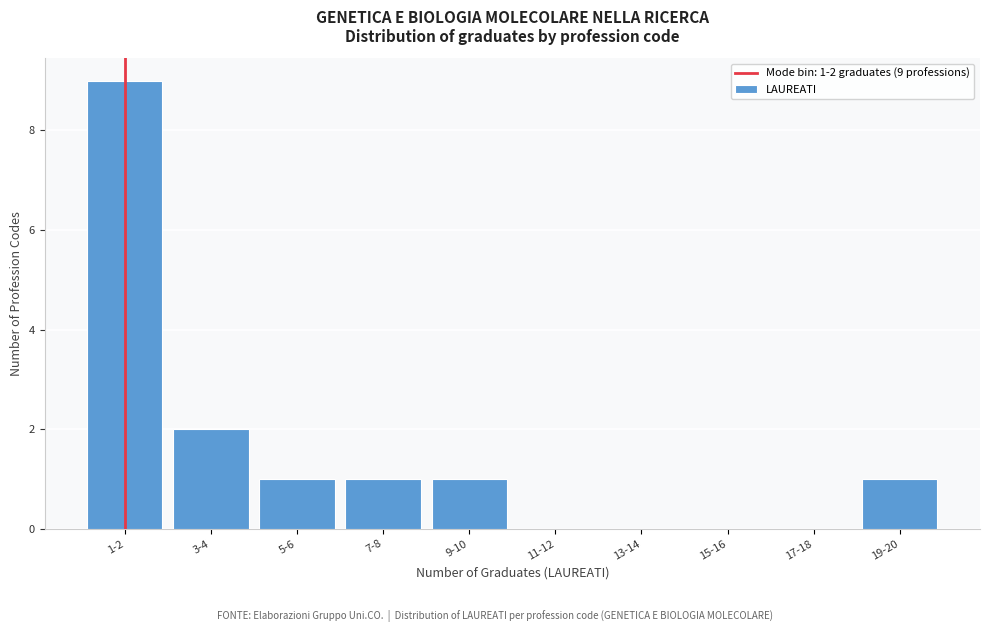

Reading left to right, extract all data points from this chart.

1-2=9	3-4=2	5-6=1	7-8=1	9-10=1	11-12=0	13-14=0	15-16=0	17-18=0	19-20=1